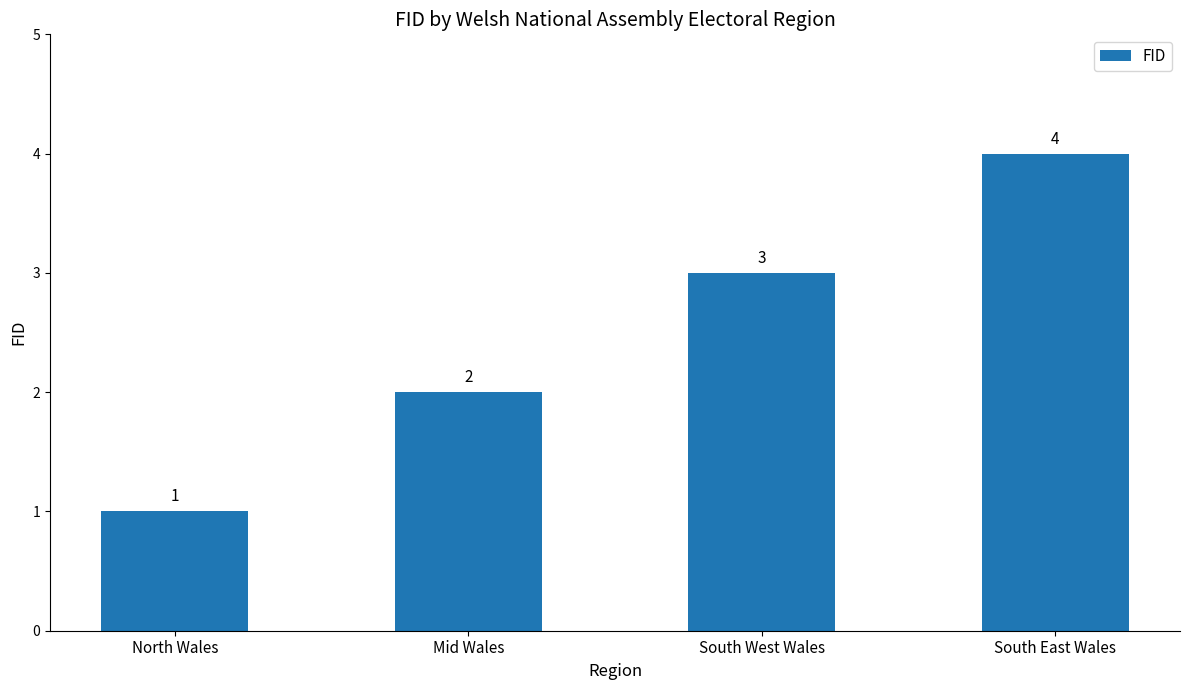

What is the label of the 1st bar from the left?

North Wales